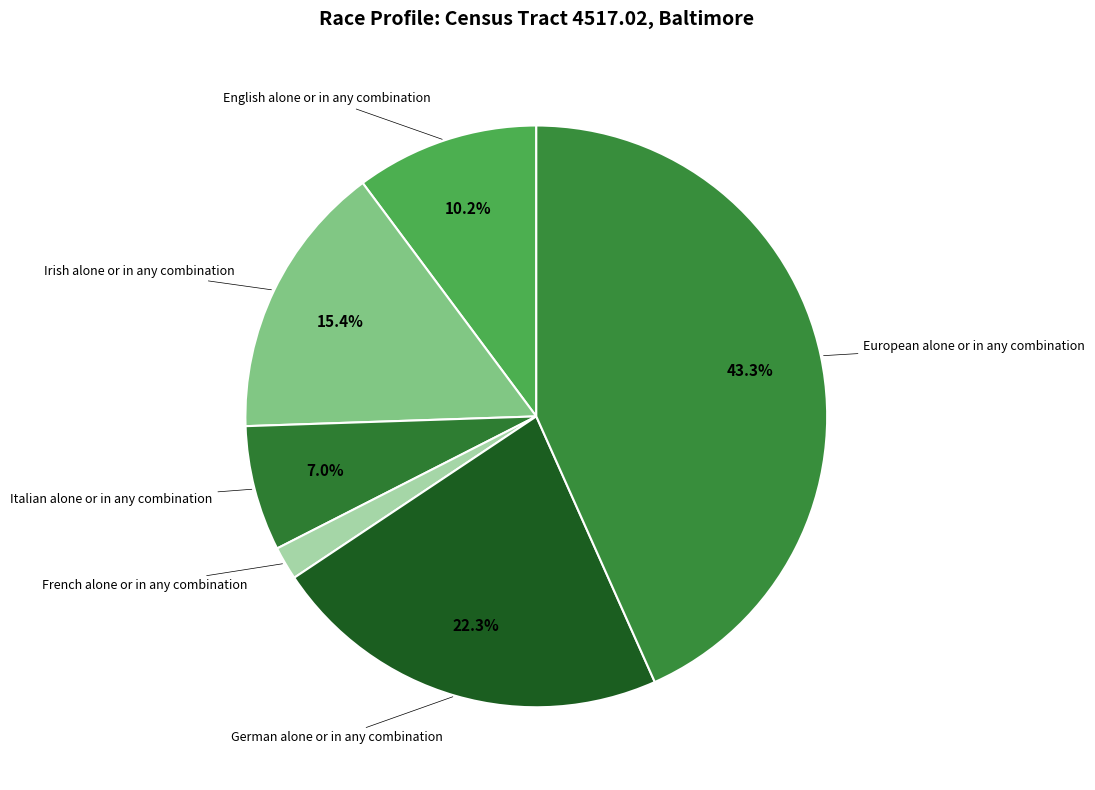

How many slices are in this pie chart?

6